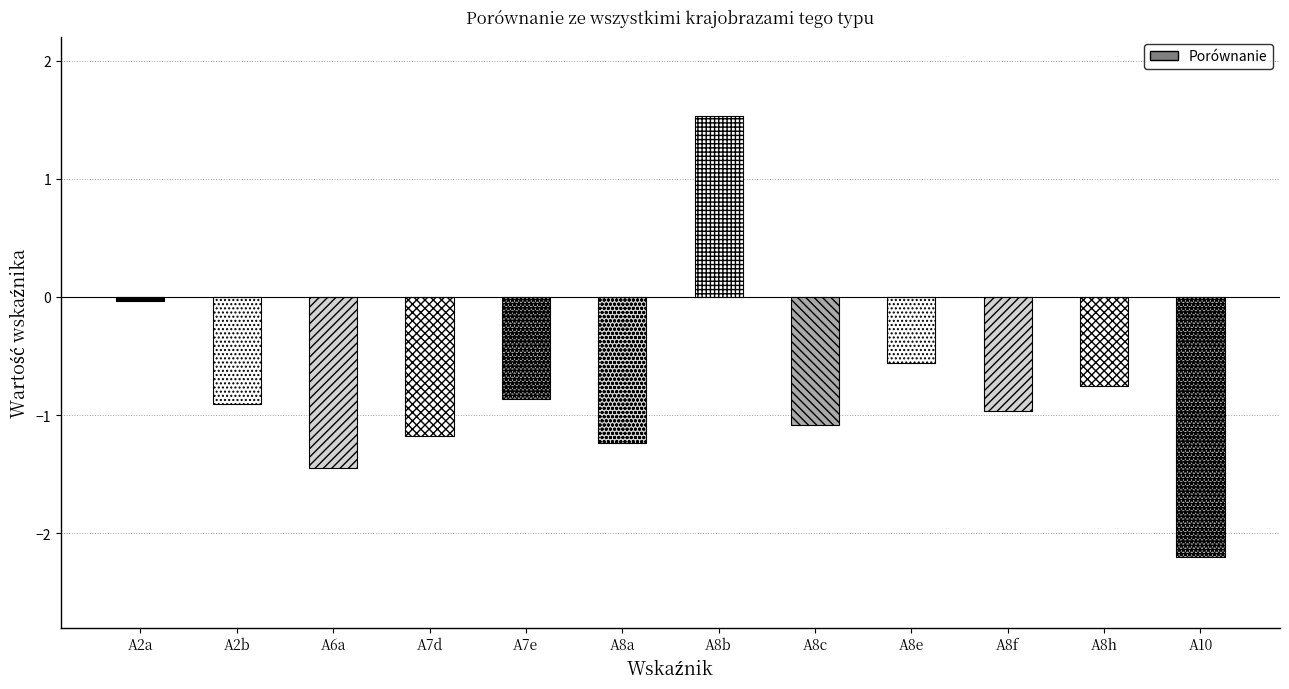

Rank the categories by value from lowest to highest.

A10, A6a, A8a, A7d, A8c, A8f, A2b, A7e, A8h, A8e, A2a, A8b